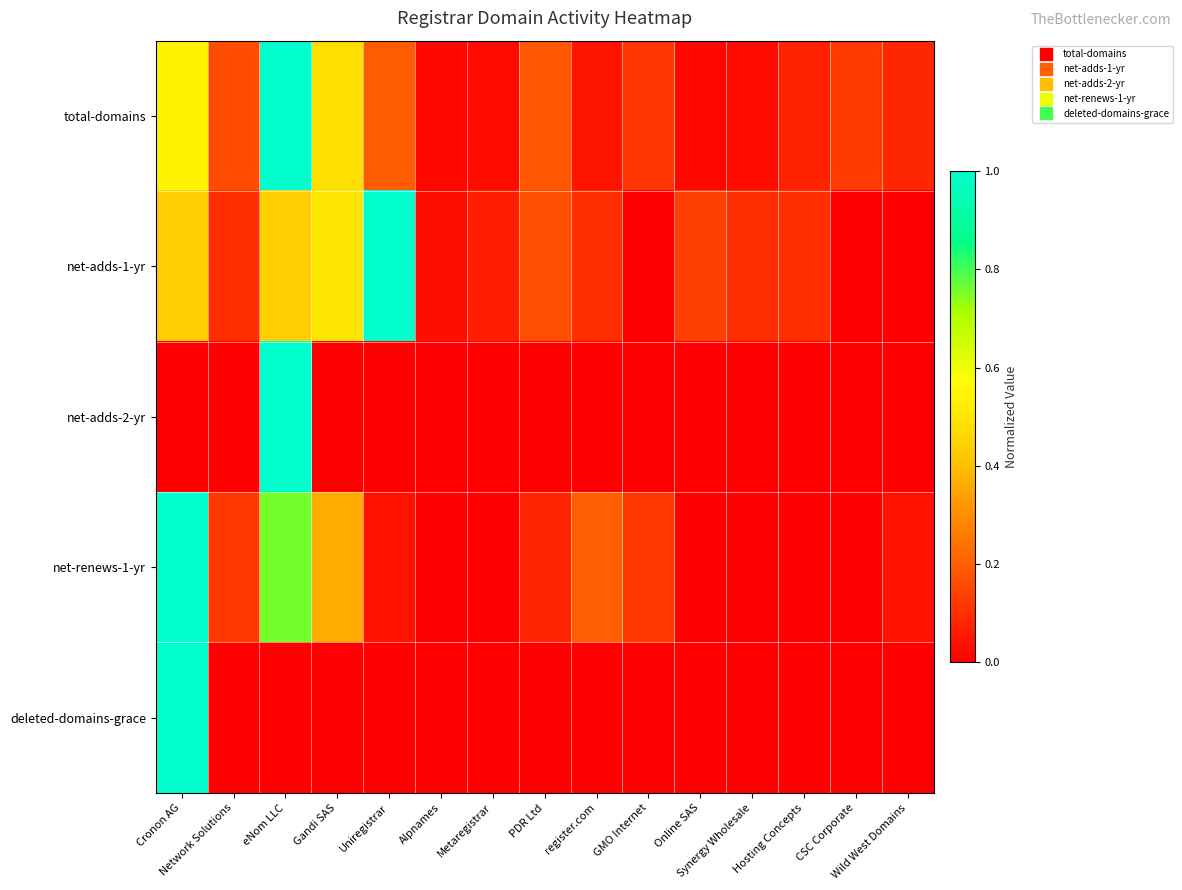

Reading left to right, extract all data points from this chart.

total-domains: Cronon AG=0.5	Network Solutions=0.2	eNom LLC=1.0	Gandi SAS=0.5	Uniregistrar=0.2	Alpnames=0.0	Metaregistrar=0.0	PDR Ltd=0.2	register.com=0.0	GMO Internet=0.1	Online SAS=0.0	Synergy Wholesale=0.0	Hosting Concepts=0.1	CSC Corporate=0.1	Wild West Domains=0.1
net-adds-1-yr: Cronon AG=0.4	Network Solutions=0.1	eNom LLC=0.4	Gandi SAS=0.5	Uniregistrar=1.0	Alpnames=0.0	Metaregistrar=0.1	PDR Ltd=0.2	register.com=0.1	GMO Internet=0.0	Online SAS=0.1	Synergy Wholesale=0.1	Hosting Concepts=0.1	CSC Corporate=0.0	Wild West Domains=0.0
net-adds-2-yr: Cronon AG=0.0	Network Solutions=0.0	eNom LLC=1.0	Gandi SAS=0.0	Uniregistrar=0.0	Alpnames=0.0	Metaregistrar=0.0	PDR Ltd=0.0	register.com=0.0	GMO Internet=0.0	Online SAS=0.0	Synergy Wholesale=0.0	Hosting Concepts=0.0	CSC Corporate=0.0	Wild West Domains=0.0
net-renews-1-yr: Cronon AG=1.0	Network Solutions=0.1	eNom LLC=0.8	Gandi SAS=0.4	Uniregistrar=0.0	Alpnames=0.0	Metaregistrar=0.0	PDR Ltd=0.1	register.com=0.2	GMO Internet=0.1	Online SAS=0.0	Synergy Wholesale=0.0	Hosting Concepts=0.0	CSC Corporate=0.0	Wild West Domains=0.0
deleted-domains-grace: Cronon AG=1.0	Network Solutions=0.0	eNom LLC=0.0	Gandi SAS=0.0	Uniregistrar=0.0	Alpnames=0.0	Metaregistrar=0.0	PDR Ltd=0.0	register.com=0.0	GMO Internet=0.0	Online SAS=0.0	Synergy Wholesale=0.0	Hosting Concepts=0.0	CSC Corporate=0.0	Wild West Domains=0.0